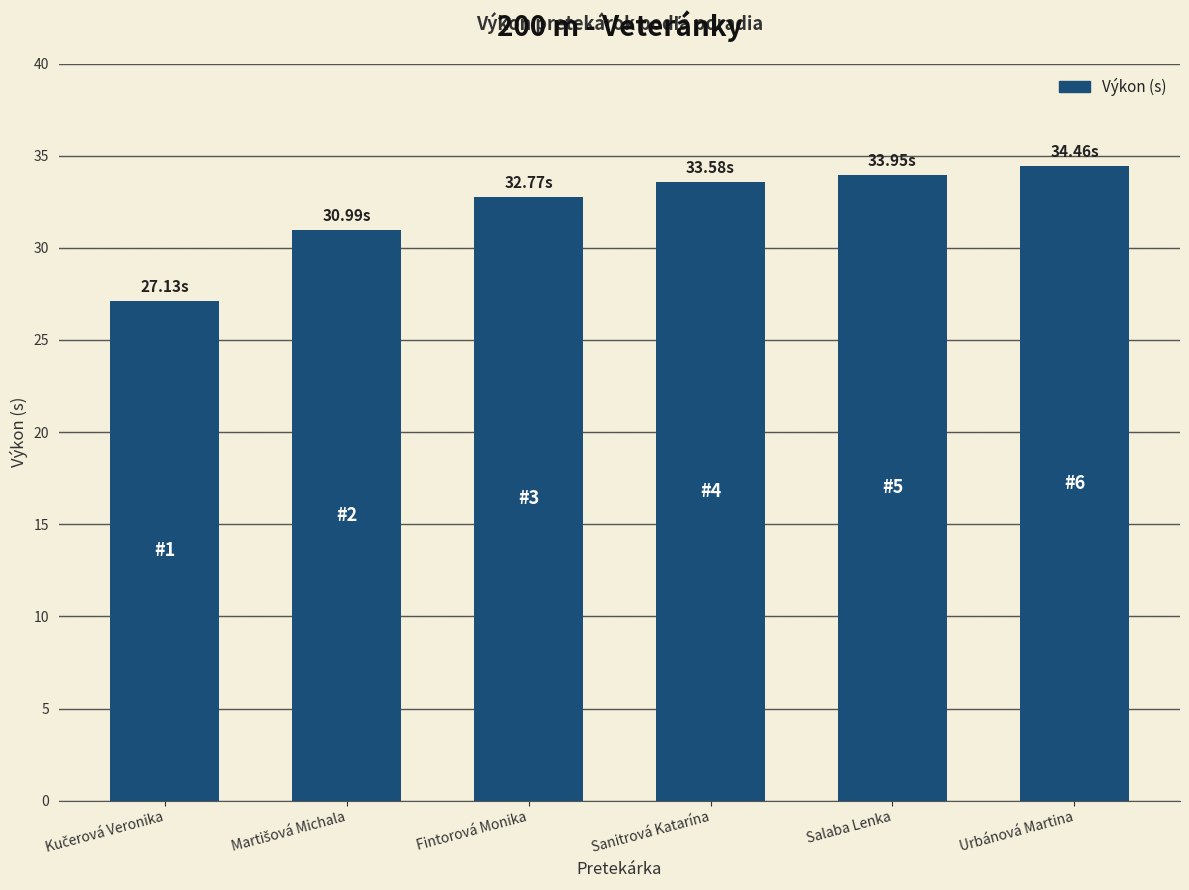

What is the label of the 3rd bar from the left?

Fintorová Monika